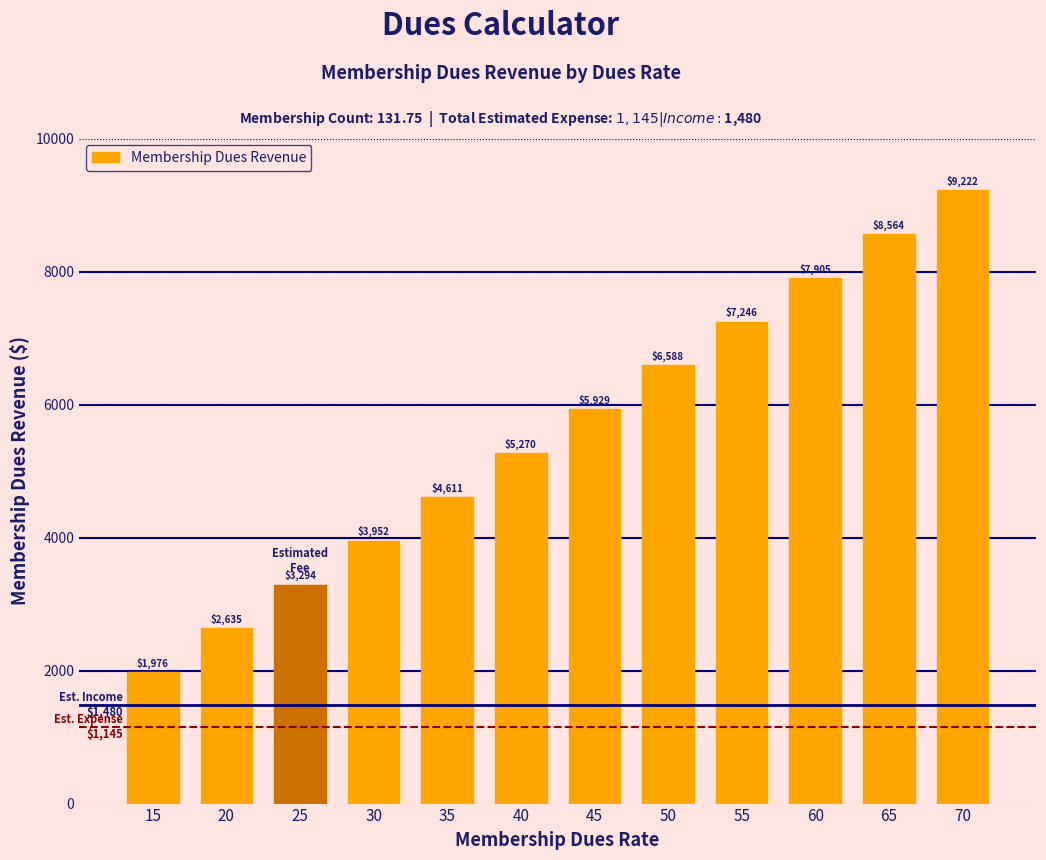

Which category has the highest value across all series?

70